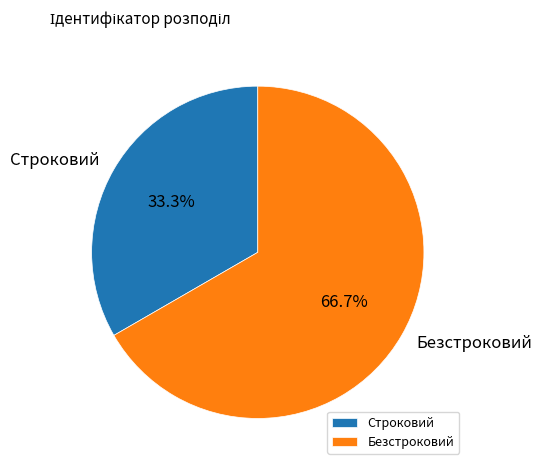

Count the number of slices in the pie.

2